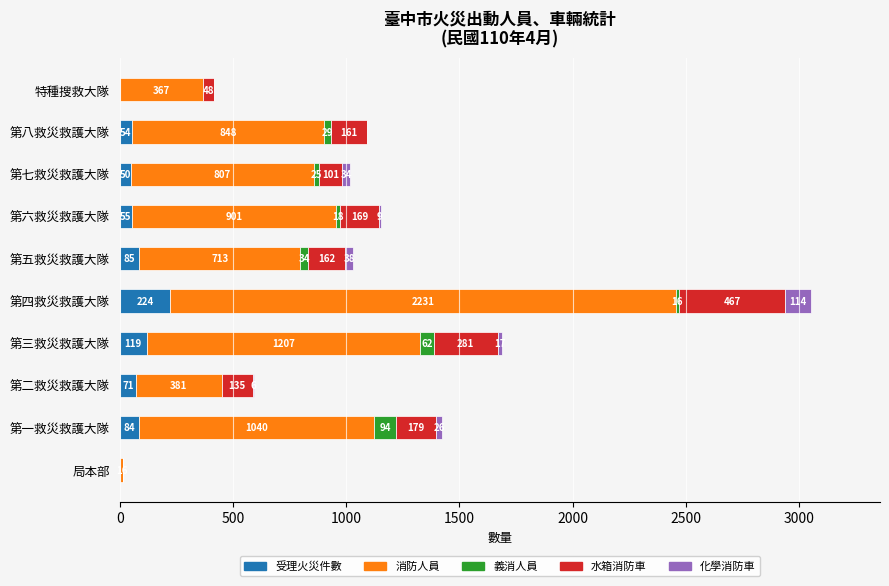

What are all the series names shown in the legend?

受理火災件數, 消防人員, 義消人員, 水箱消防車, 化學消防車